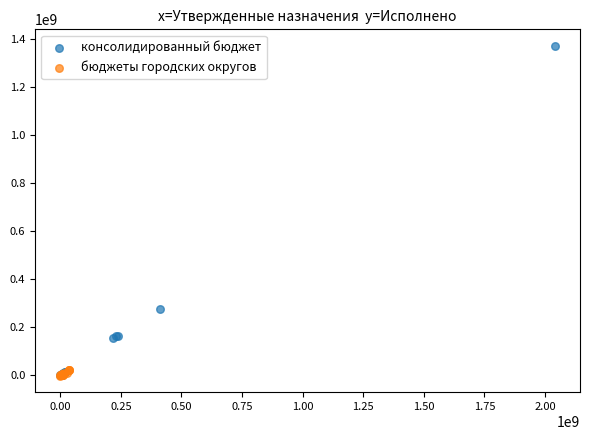

Which series has the widest spread of Y values?

консолидированный бюджет